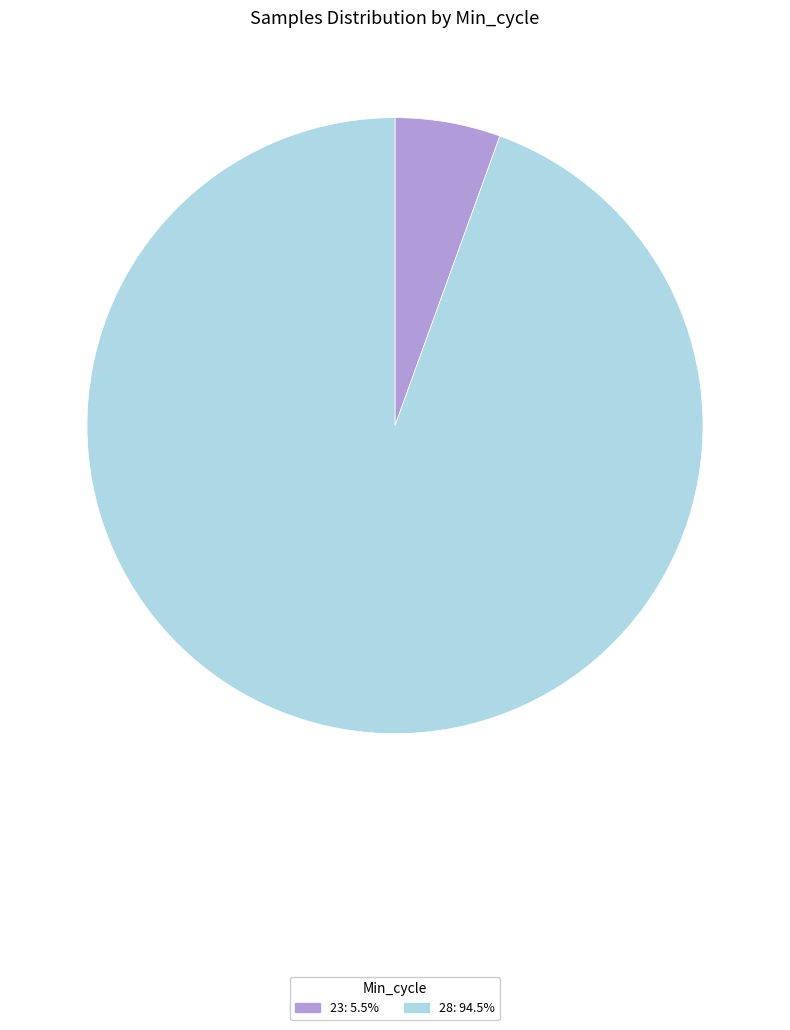

Is there a majority slice in this chart?

Yes